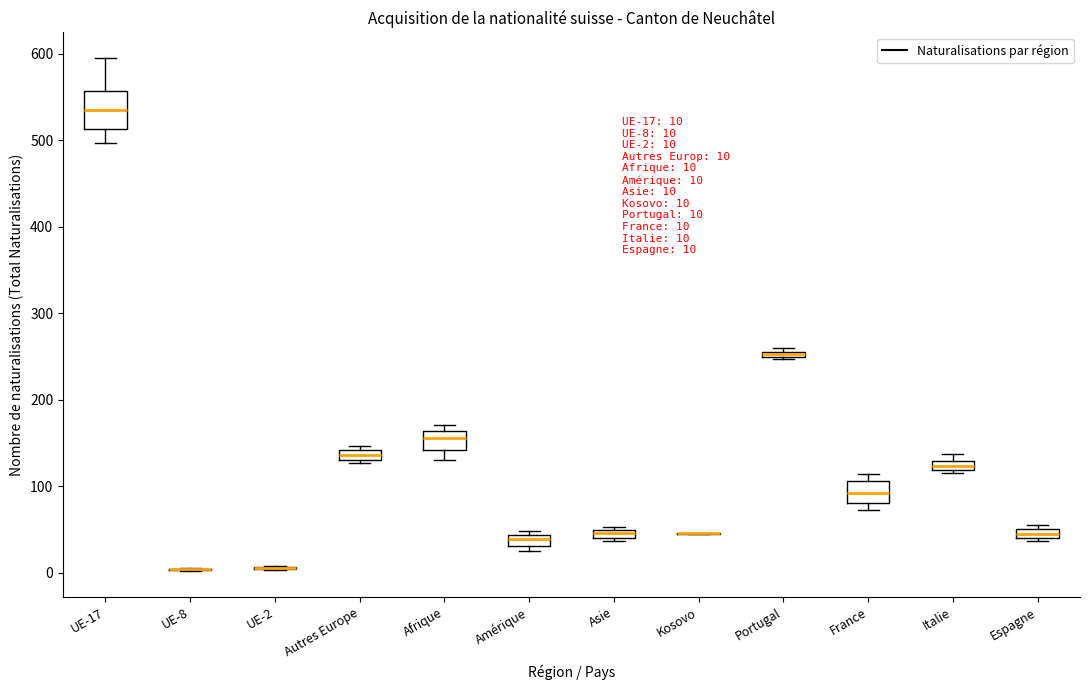

Which box is the tallest, from its lower edge to its upper edge?

UE-17